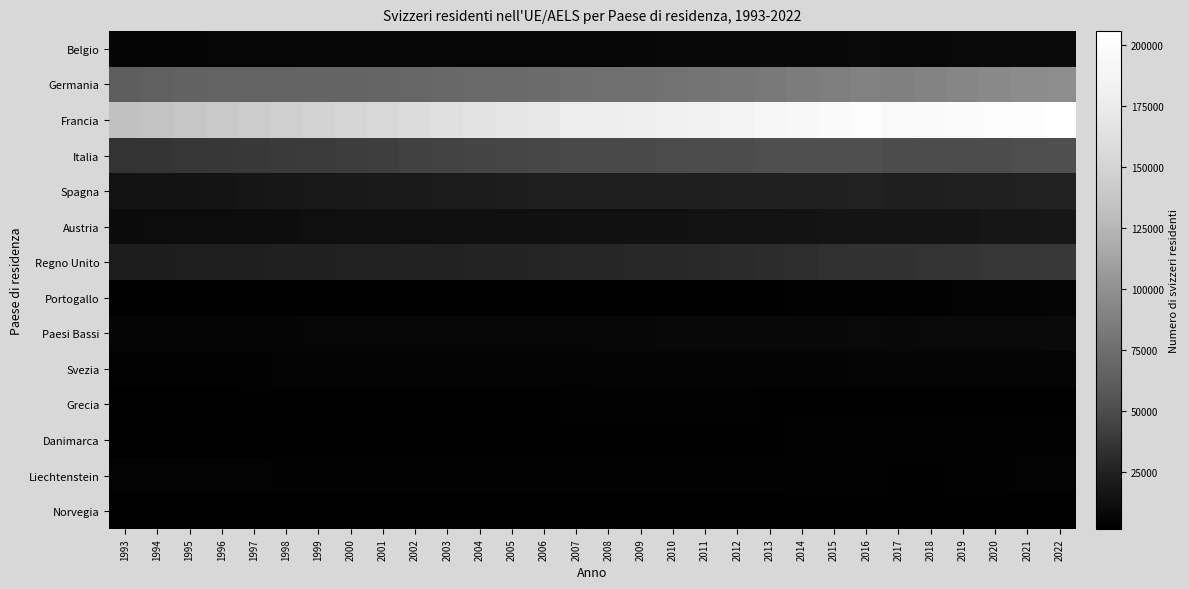

How many series are shown in this chart?

14